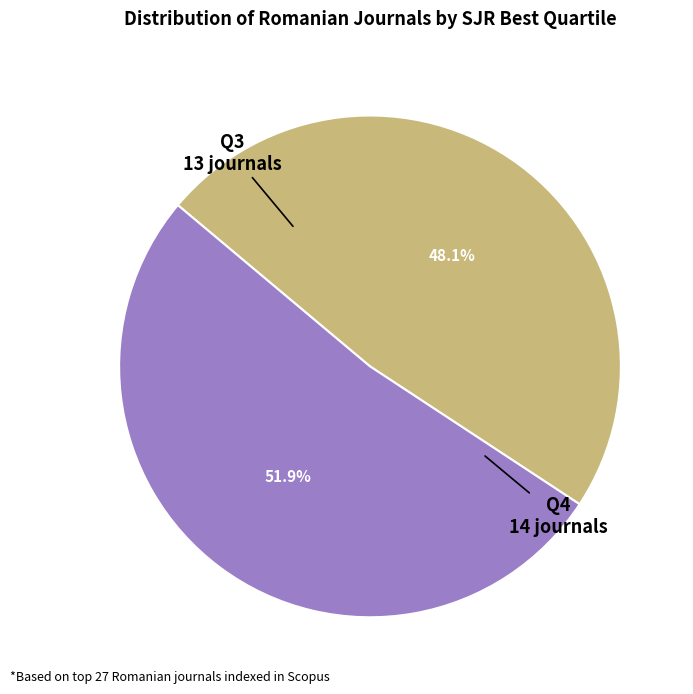

Rank the categories by value from lowest to highest.

Q3, Q4